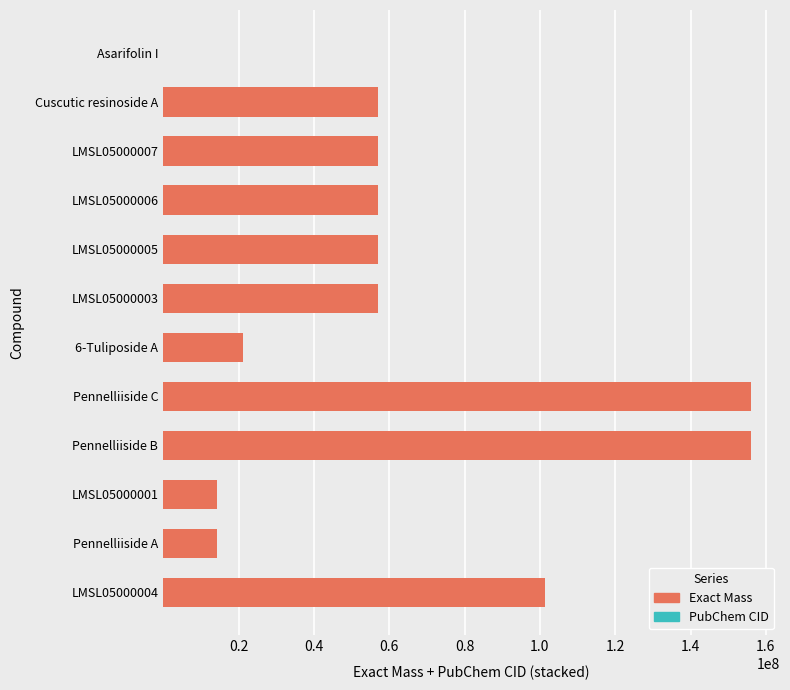

How many series are shown in this chart?

2